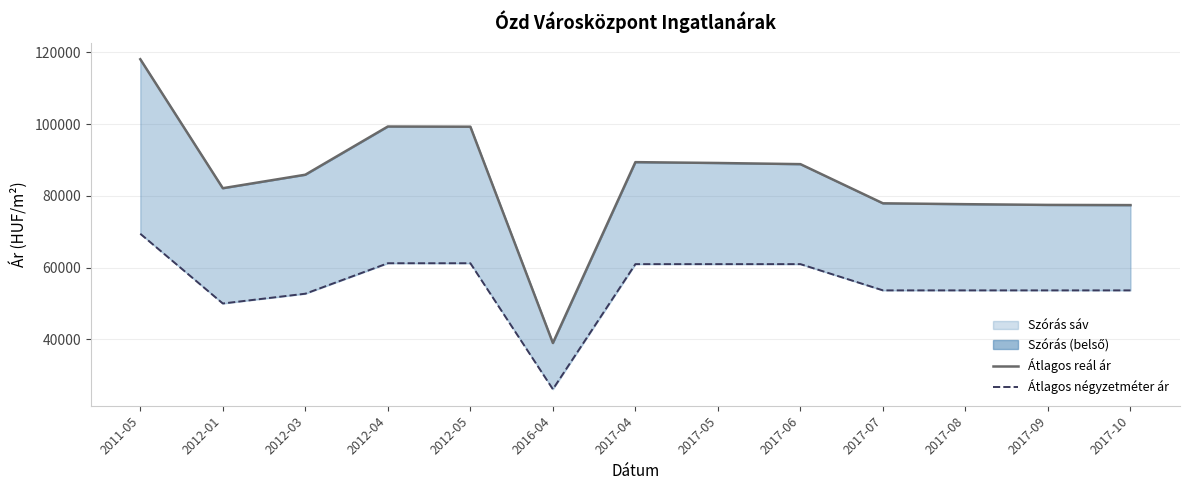

Where is Átlagos négyzetméter ár nearest to the value 47765?

2012-01